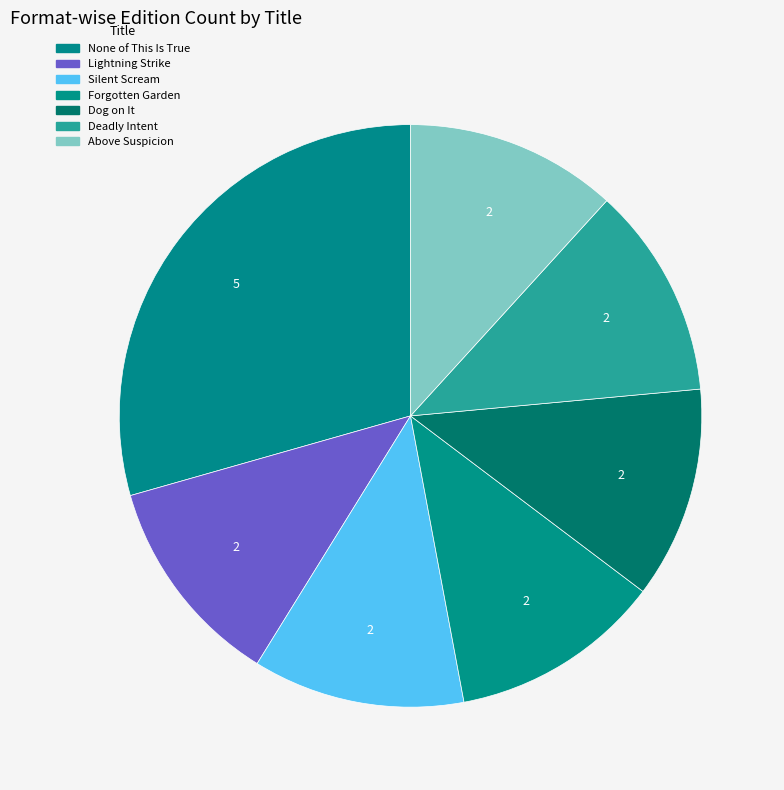

To the nearest percent, what portion does Lightning Strike represent?

12%